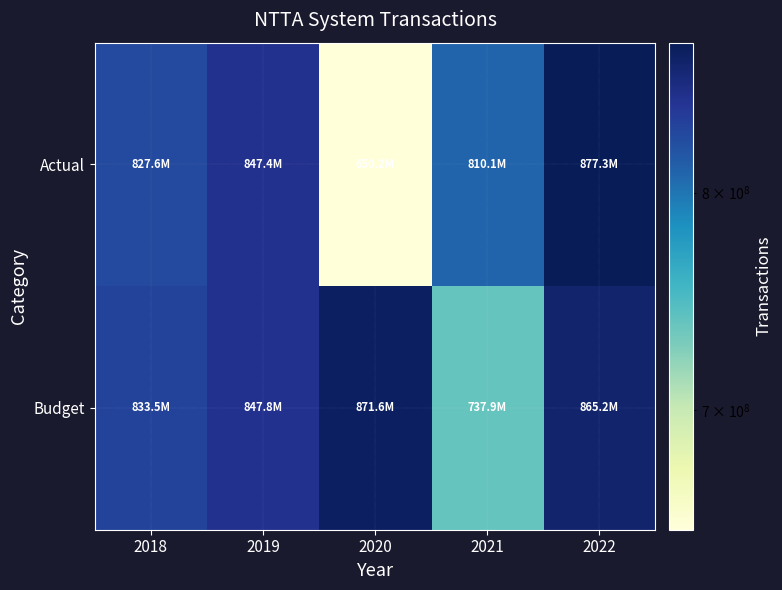

At how many categories does at least one series exceed 854898509?

2